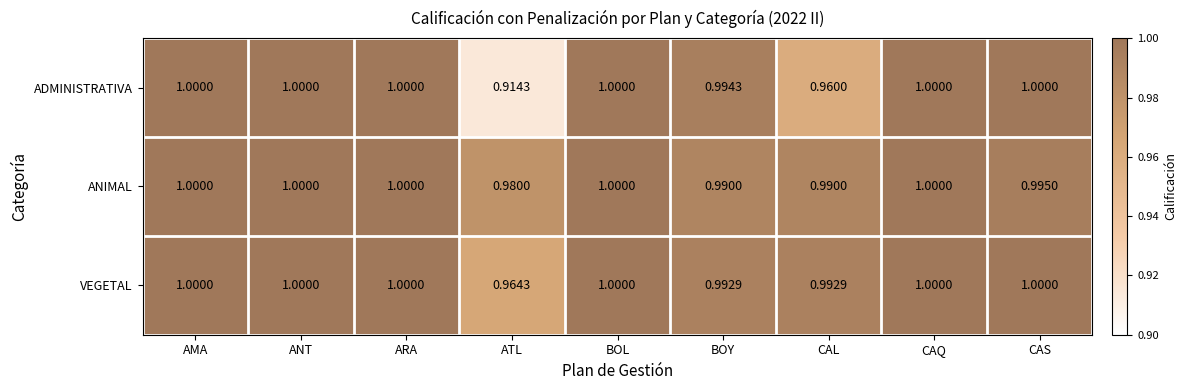

Rank the series at ATL from lowest to highest value.

ADMINISTRATIVA, VEGETAL, ANIMAL